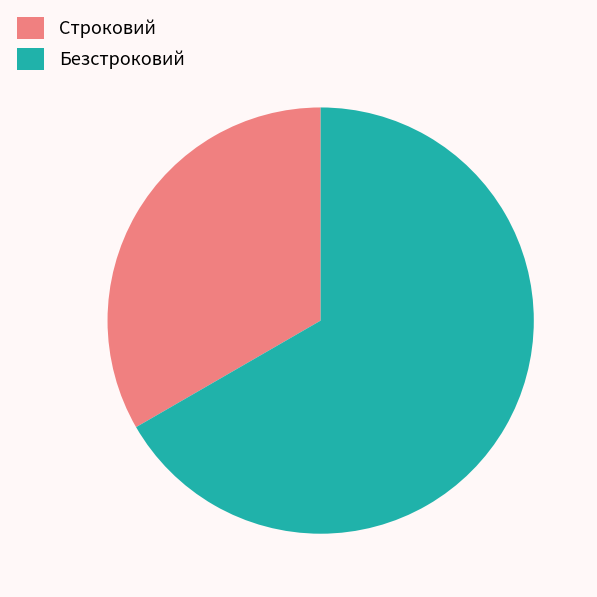

Count the number of slices in the pie.

2